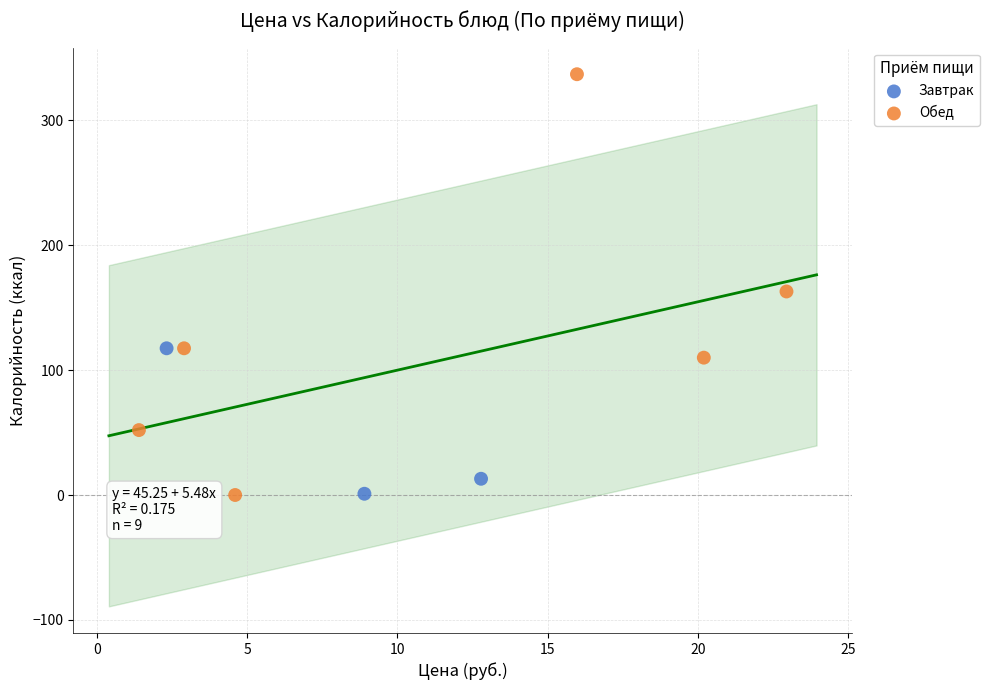

Which series contains the highest Y value?

Обед